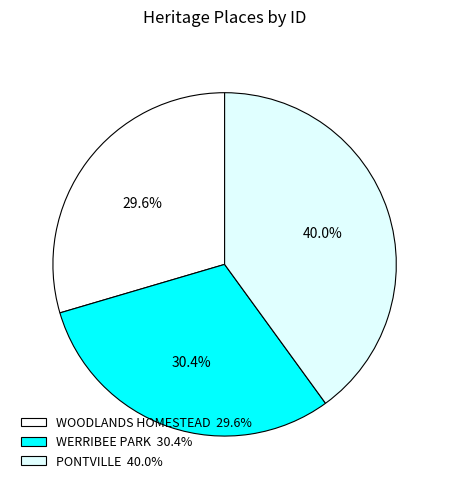

To the nearest percent, what portion does PONTVILLE represent?

40%